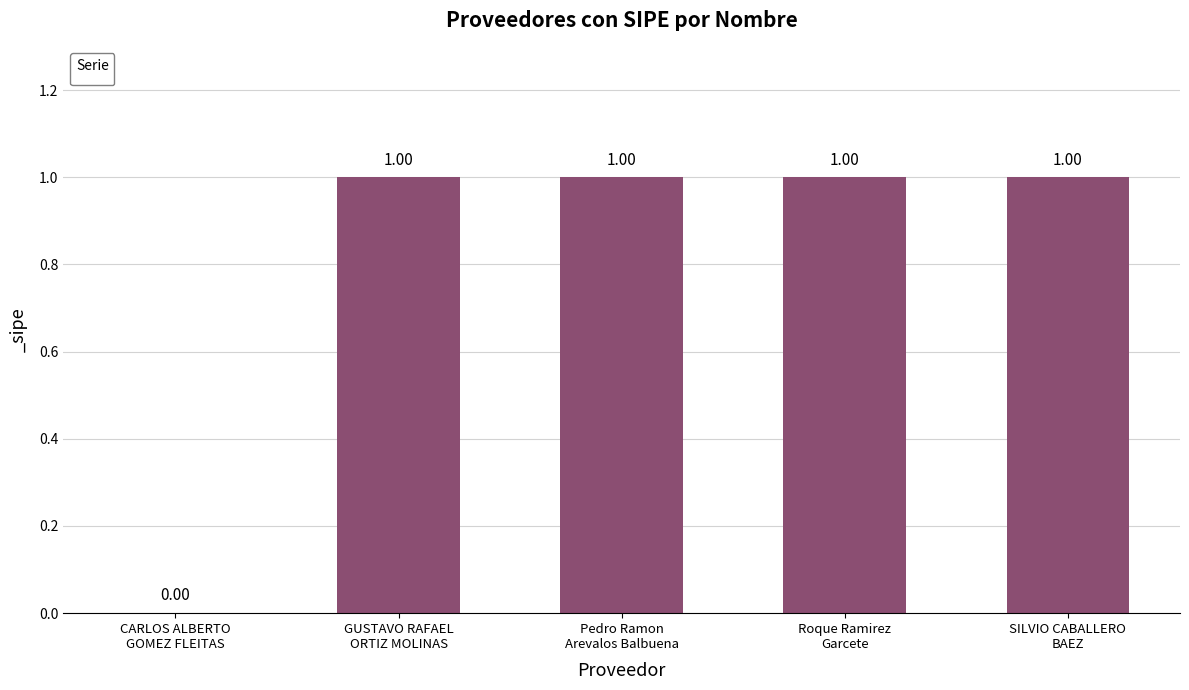

What is the sum of all values?

4